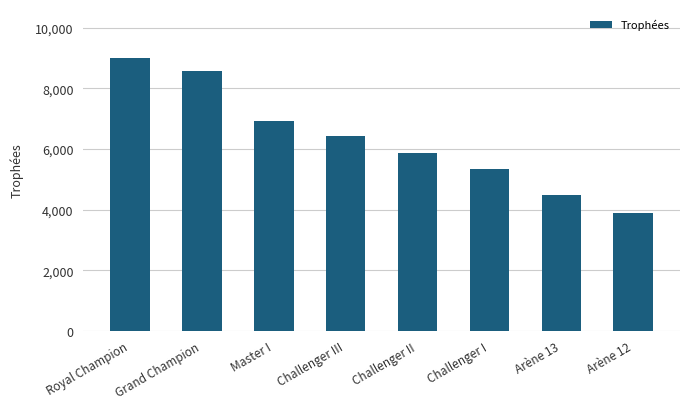

At which category does the chart reach its minimum across all series?

Arène 12